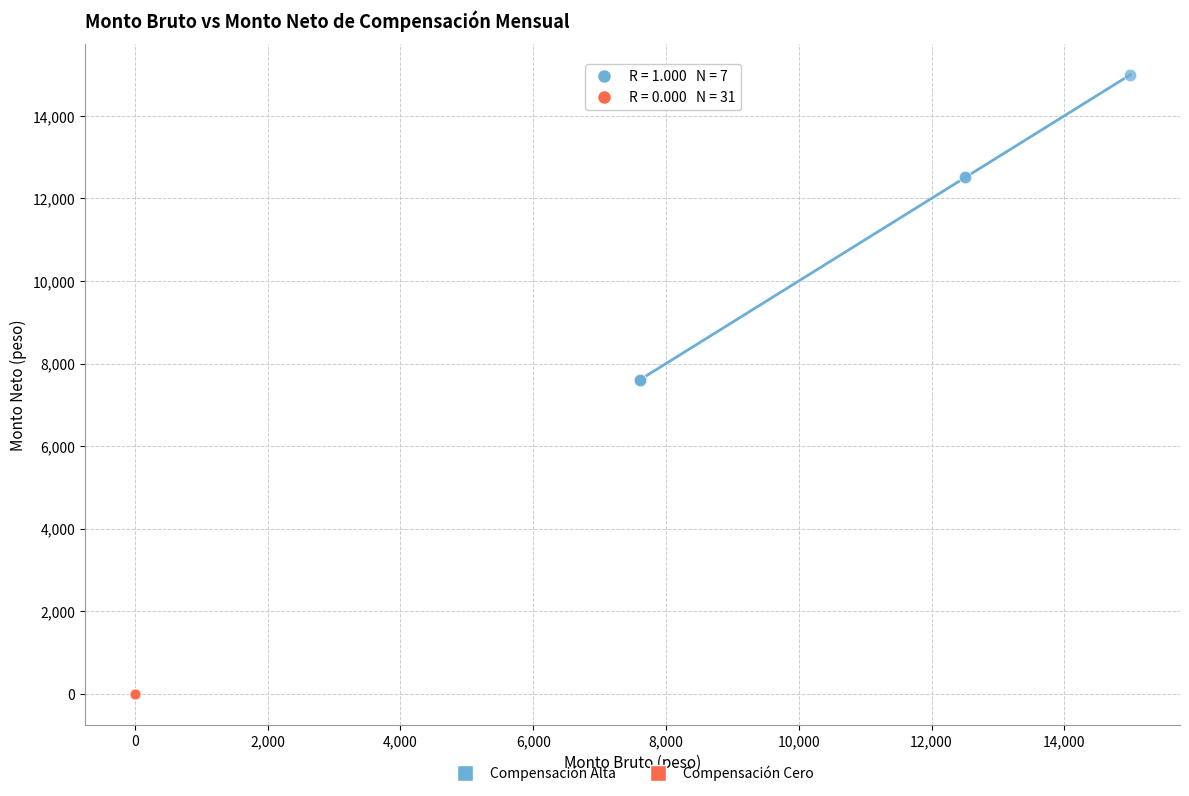

Which series contains the lowest Y value?

Compensación Cero